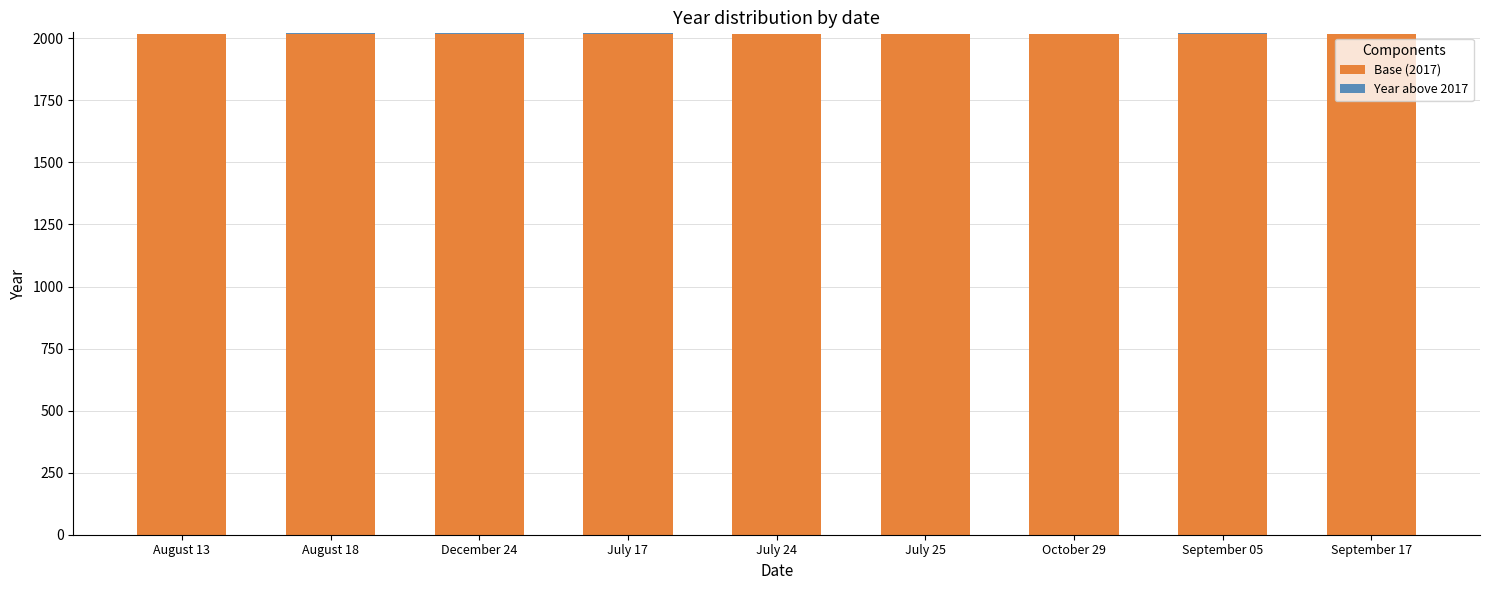

What value does the Year above 2017 series have at August 18?

4